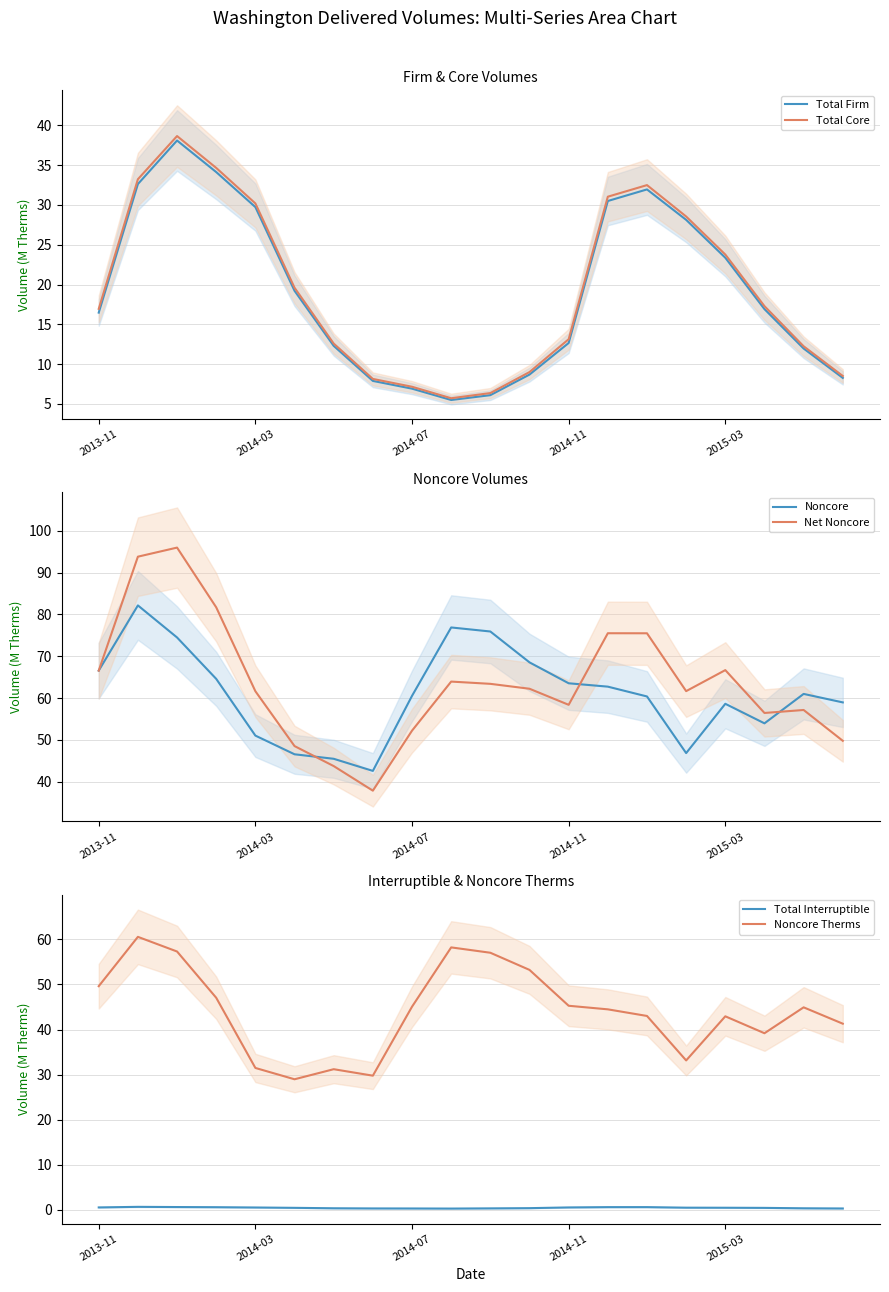

Is it true that Total Firm equals 5.5 at 9?

True